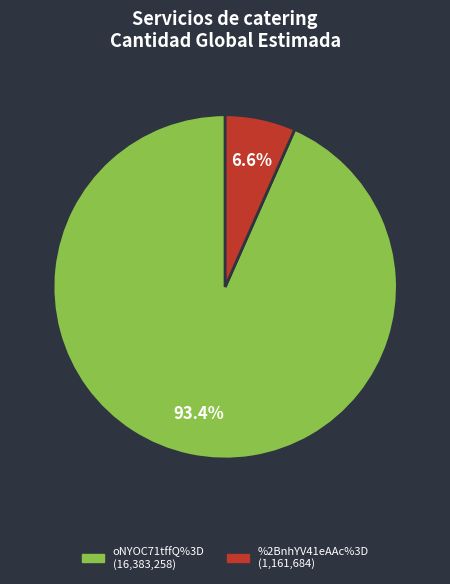

Count the number of slices in the pie.

2